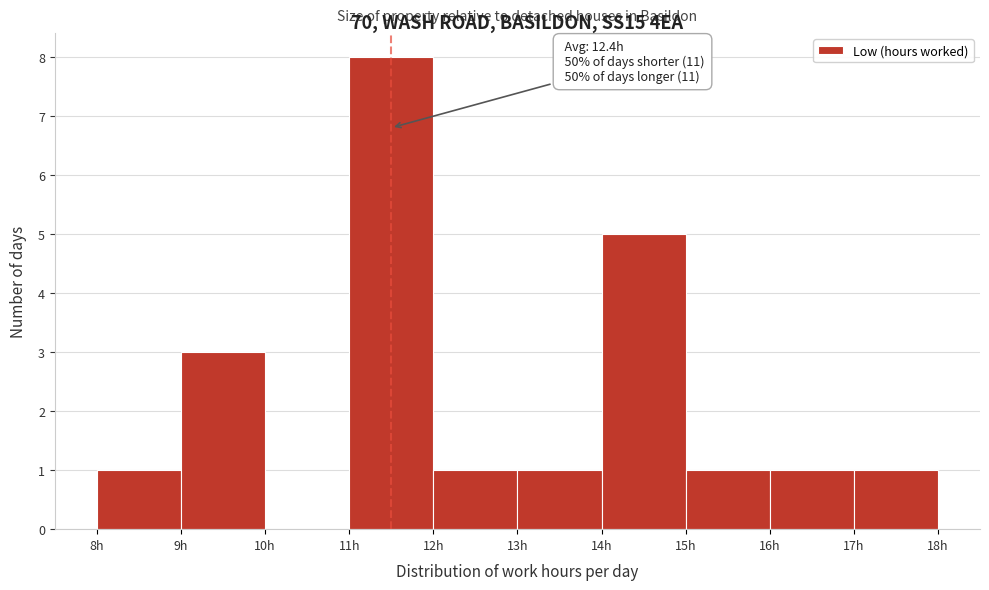

Over which range of the x-axis is the bar tallest?

11 to 12